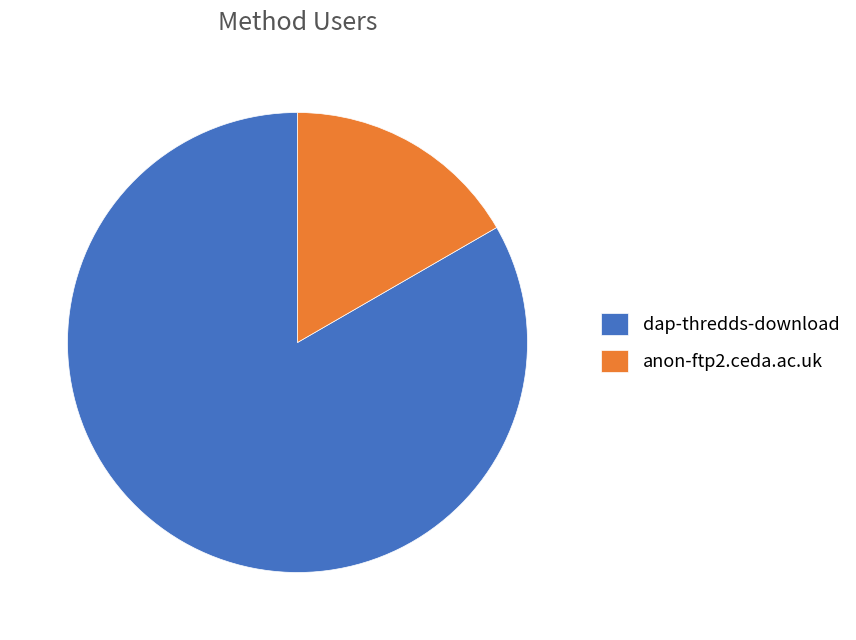

Combined, do dap-thredds-download and anon-ftp2.ceda.ac.uk account for over 50%?

Yes